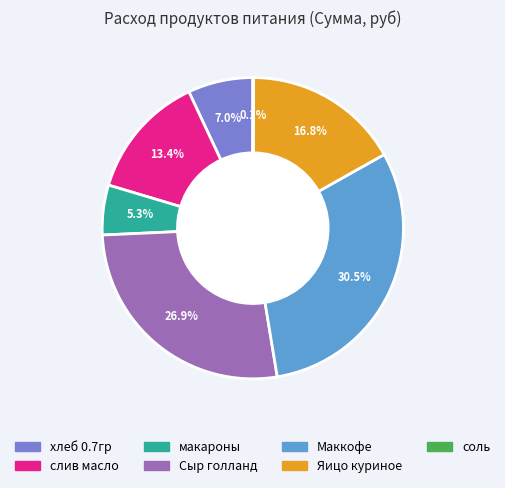

Combined, do слив масло and Яицо куриное account for over 50%?

No